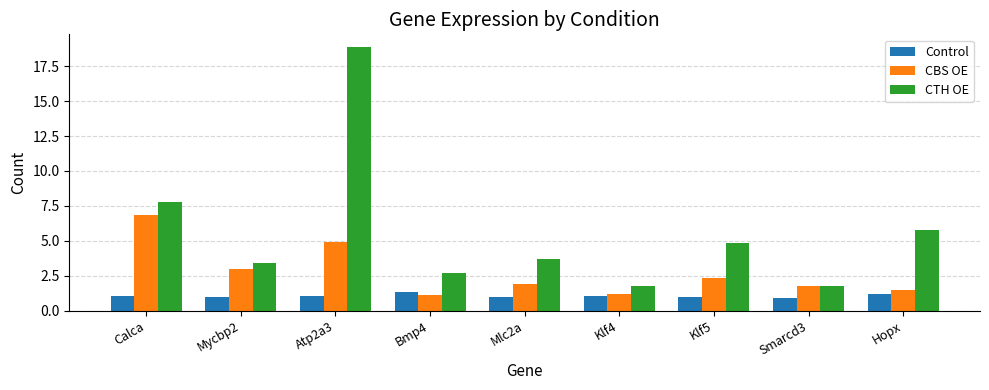

How many values in the CTH OE series exceed 3?

6